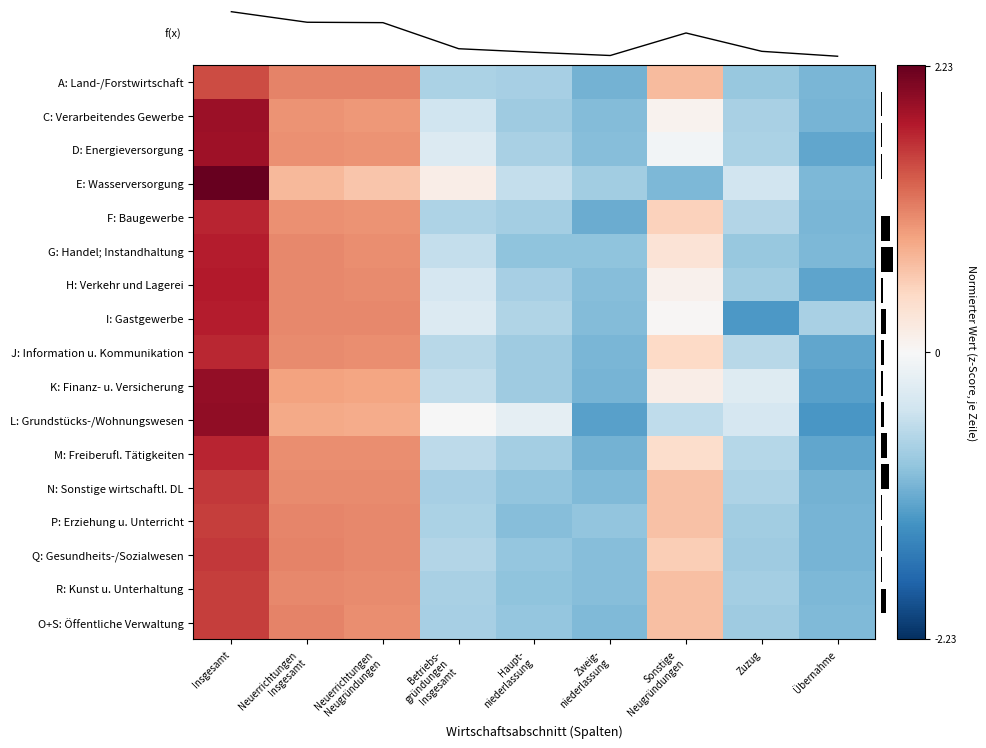

At how many categories does at least one series exceed 0?

5